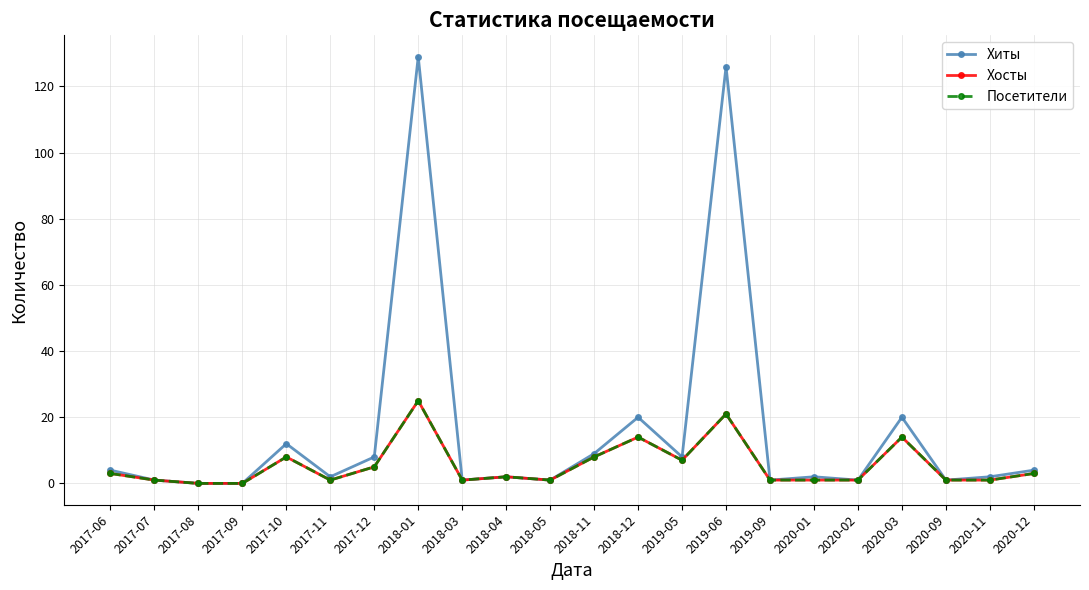

Does the chart have visible grid lines?

Yes